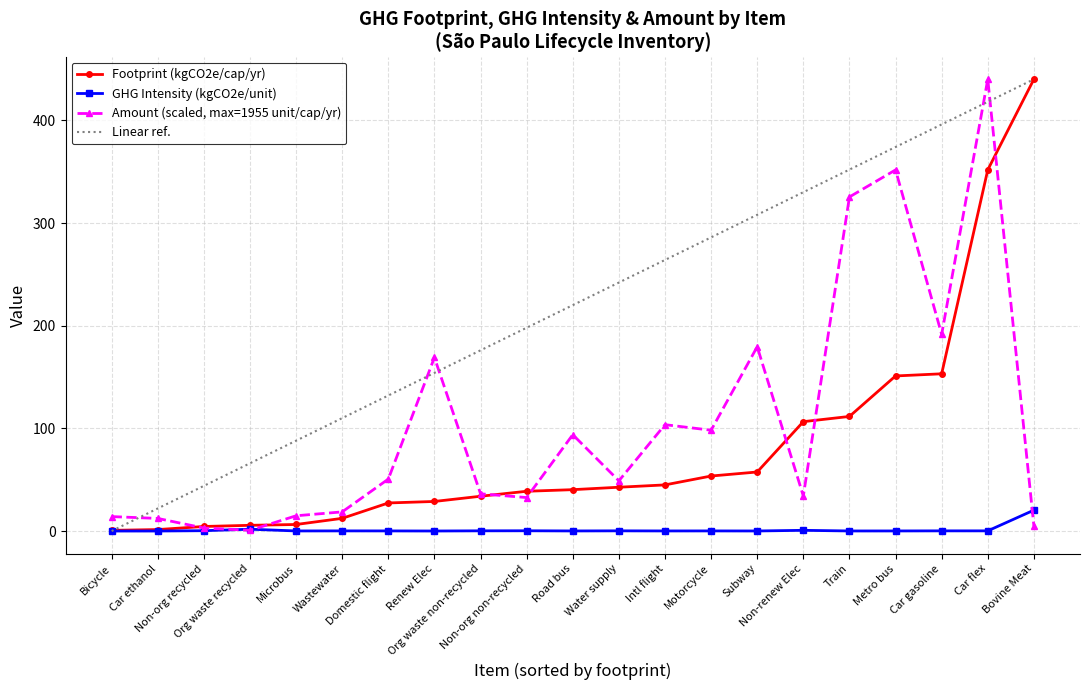

What is the maximum value for Amount (scaled, max=1955 unit/cap/yr)?

440.0